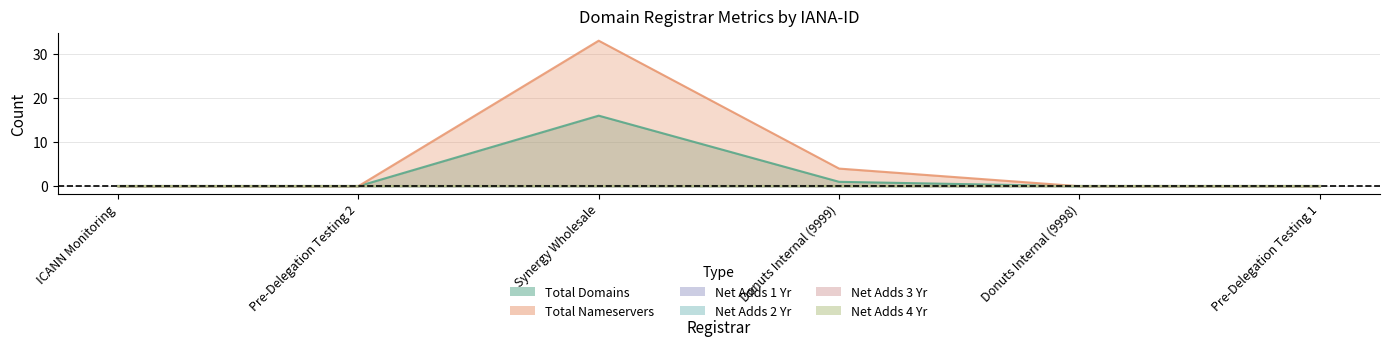

True or false: net-adds-1-yr and net-adds-2-yr intersect in this chart.

False